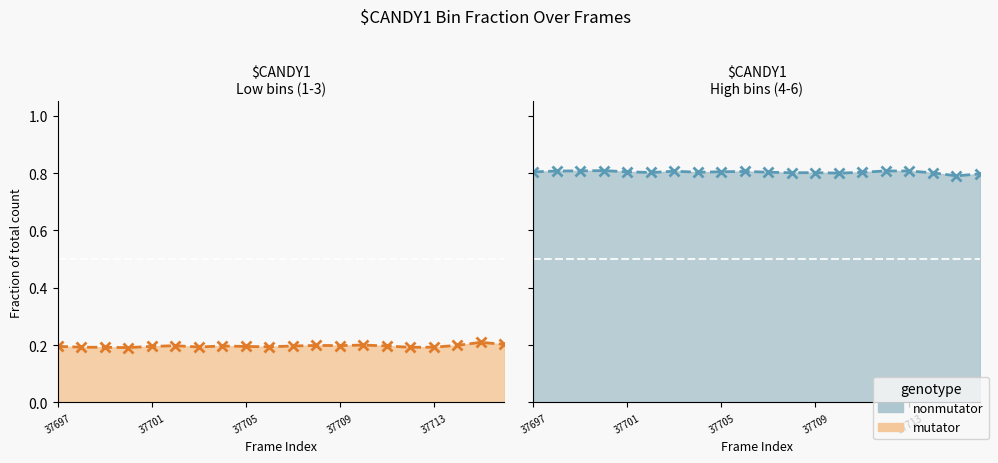

Rank the series by their maximum value, from lowest to highest.

mutator, nonmutator